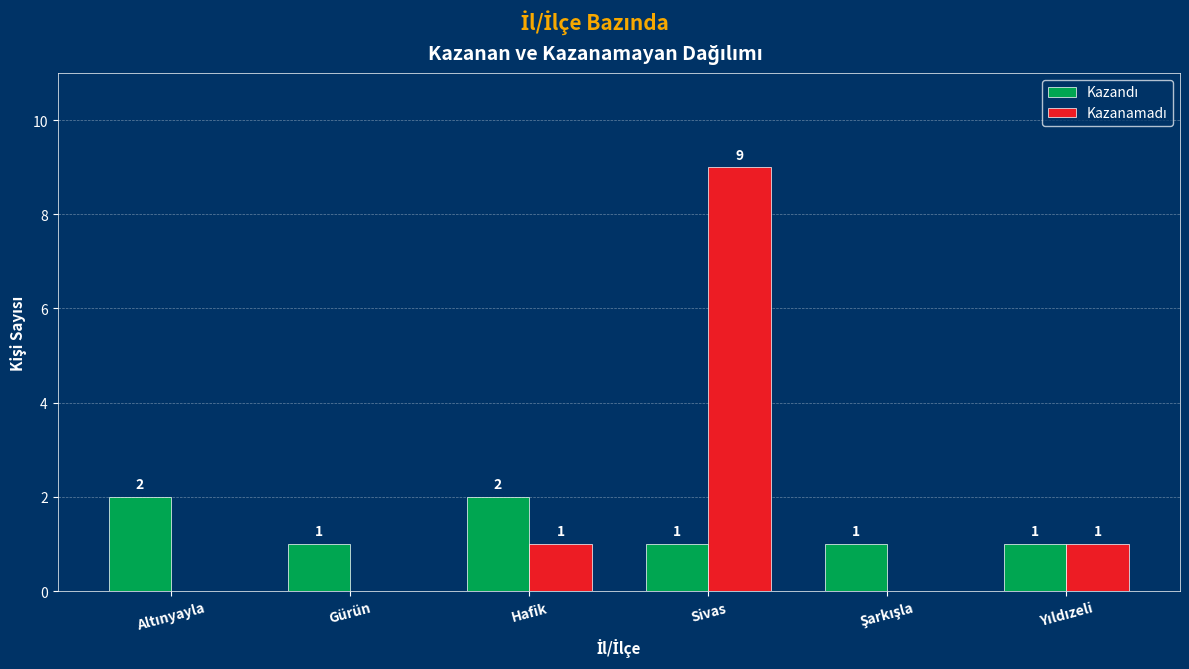

What is the spread (max minus min) of values at Gürün?

1